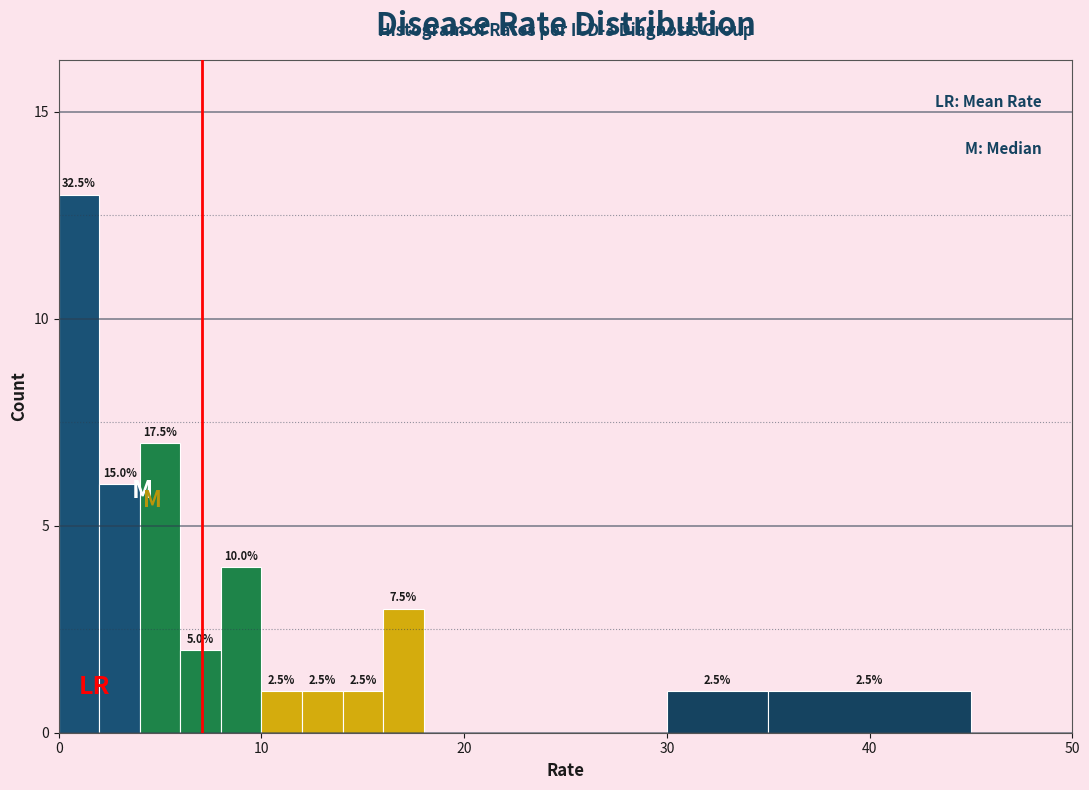

Around what value on the x-axis is the tallest bar? Give the approximate position of its centre, as read against the axis.

1